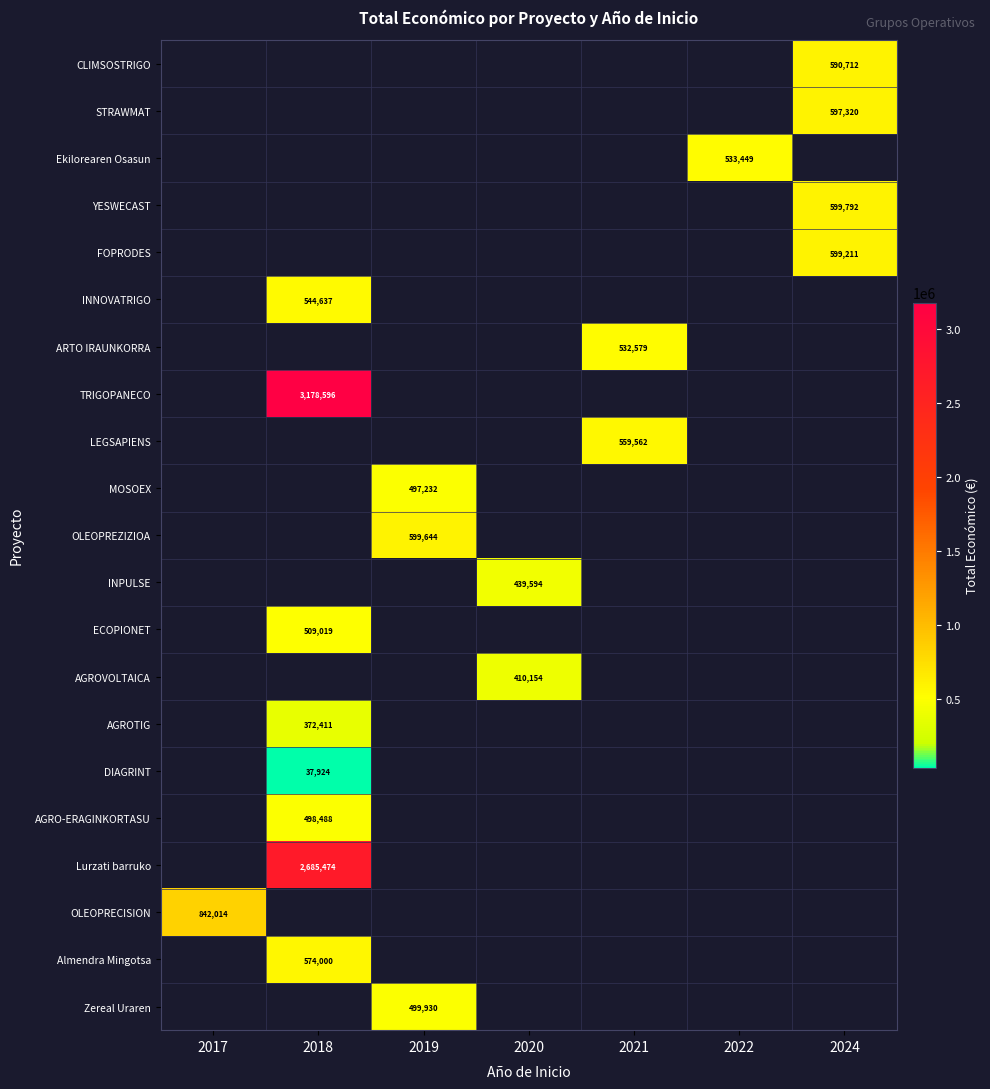

The value of OLEOPRECISION at 2017 is 1183863. True or false?

False